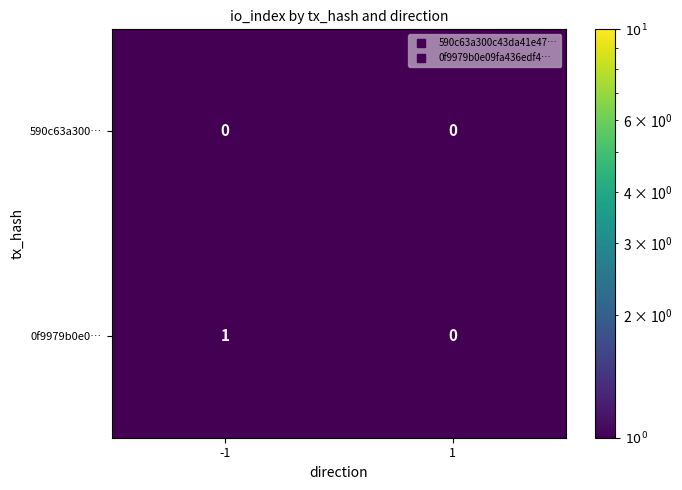

At which category is the sum across all series the highest?

-1